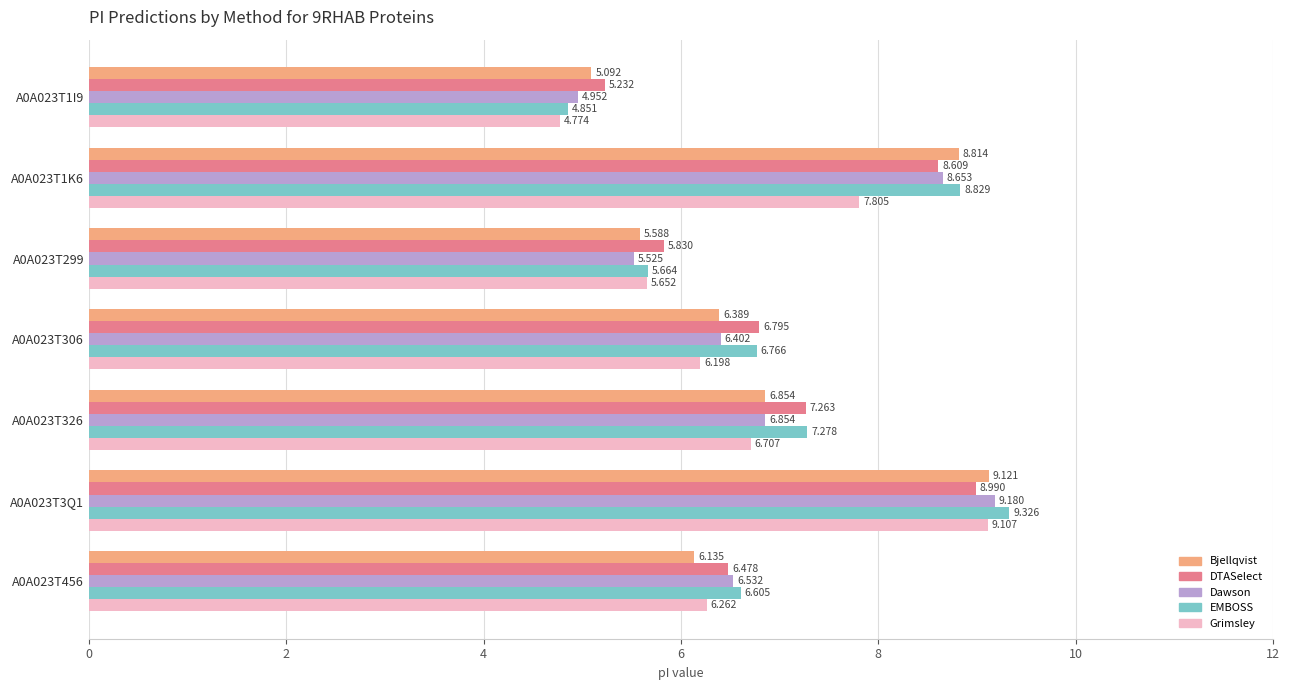

Which series has the largest total across all categories?

EMBOSS